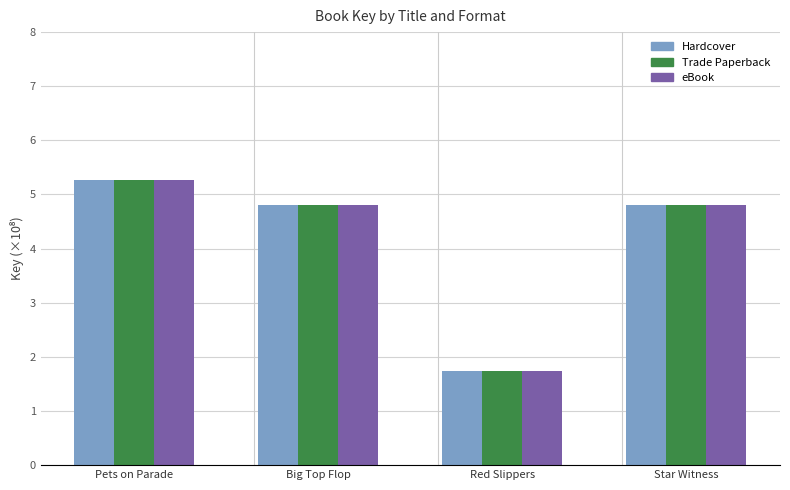

What is the total value across all series at Star Witness?

14.4